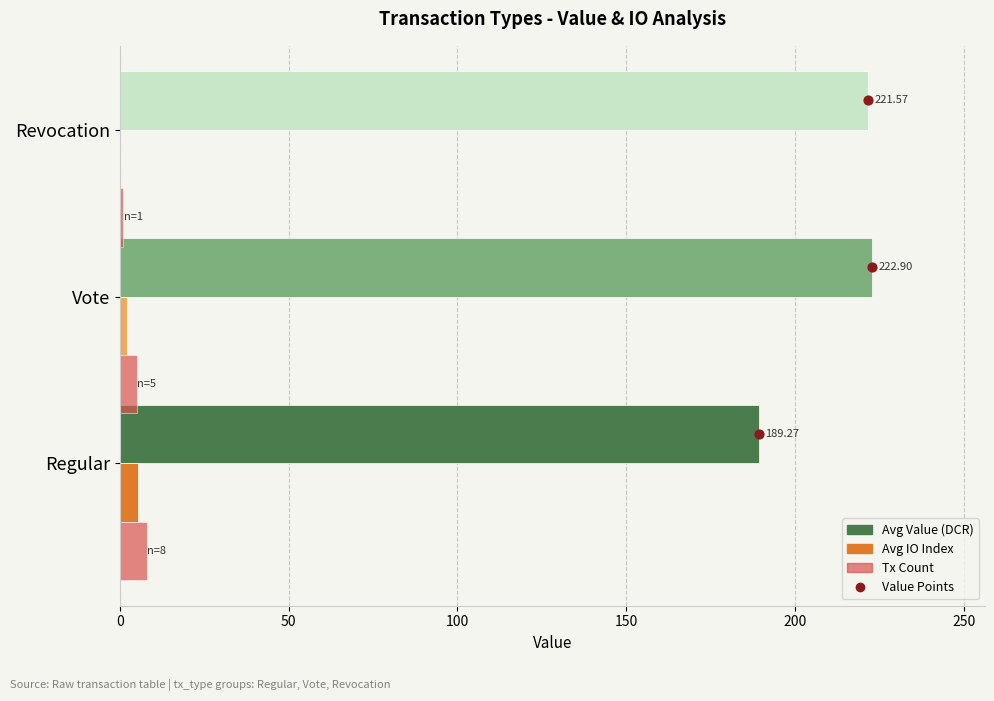

Which series has the widest spread of Y values?

Avg Value (DCR)